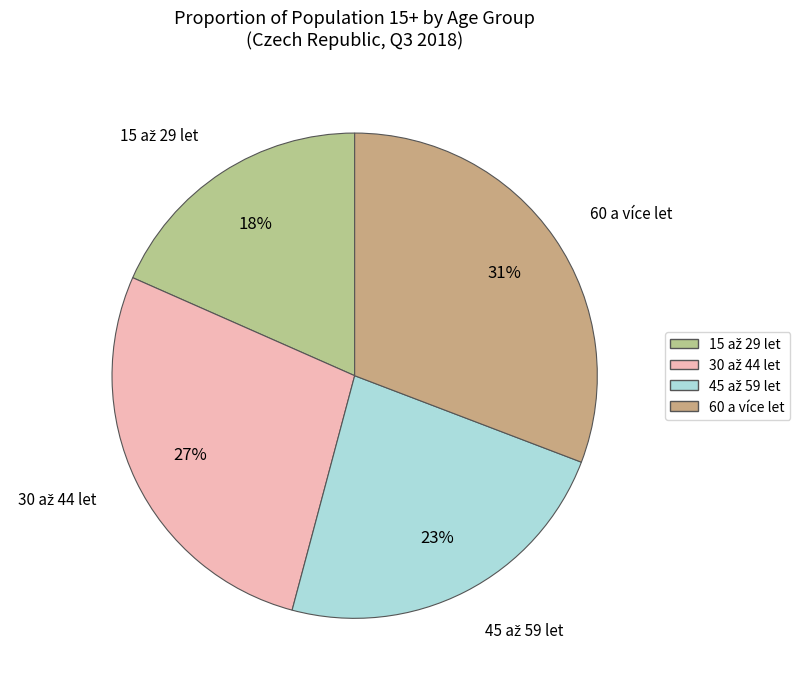

What percentage is the 60 a více let slice, to the nearest percent?

31%